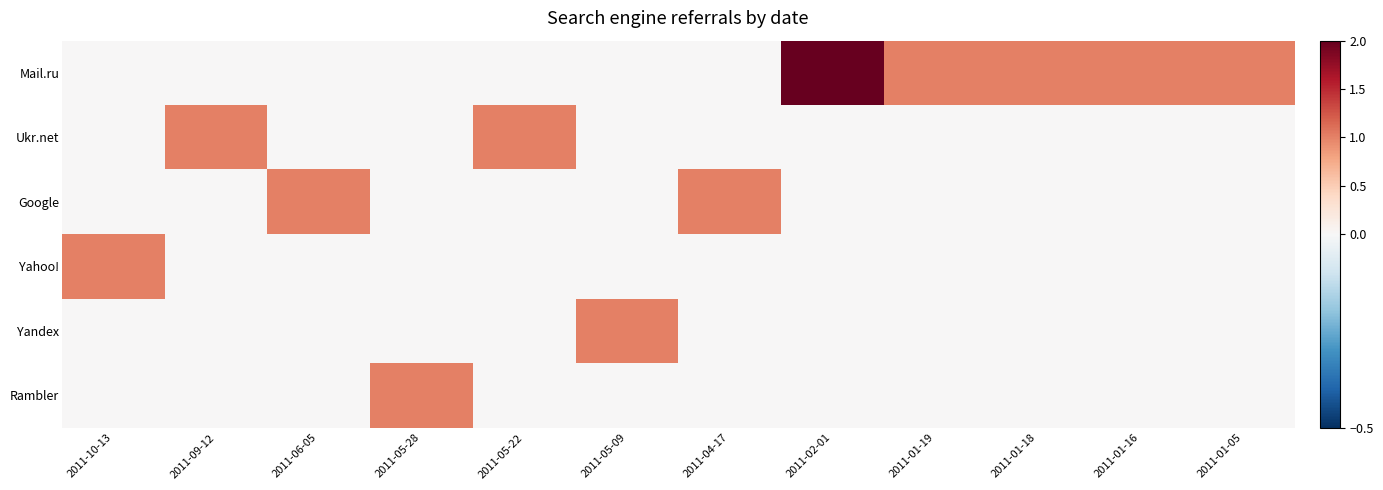

Reading left to right, extract all data points from this chart.

Mail.ru: 2011-10-13=0	2011-09-12=0	2011-06-05=0	2011-05-28=0	2011-05-22=0	2011-05-09=0	2011-04-17=0	2011-02-01=2	2011-01-19=1	2011-01-18=1	2011-01-16=1	2011-01-05=1
Ukr.net: 2011-10-13=0	2011-09-12=1	2011-06-05=0	2011-05-28=0	2011-05-22=1	2011-05-09=0	2011-04-17=0	2011-02-01=0	2011-01-19=0	2011-01-18=0	2011-01-16=0	2011-01-05=0
Google: 2011-10-13=0	2011-09-12=0	2011-06-05=1	2011-05-28=0	2011-05-22=0	2011-05-09=0	2011-04-17=1	2011-02-01=0	2011-01-19=0	2011-01-18=0	2011-01-16=0	2011-01-05=0
Yahoo!: 2011-10-13=1	2011-09-12=0	2011-06-05=0	2011-05-28=0	2011-05-22=0	2011-05-09=0	2011-04-17=0	2011-02-01=0	2011-01-19=0	2011-01-18=0	2011-01-16=0	2011-01-05=0
Yandex: 2011-10-13=0	2011-09-12=0	2011-06-05=0	2011-05-28=0	2011-05-22=0	2011-05-09=1	2011-04-17=0	2011-02-01=0	2011-01-19=0	2011-01-18=0	2011-01-16=0	2011-01-05=0
Rambler: 2011-10-13=0	2011-09-12=0	2011-06-05=0	2011-05-28=1	2011-05-22=0	2011-05-09=0	2011-04-17=0	2011-02-01=0	2011-01-19=0	2011-01-18=0	2011-01-16=0	2011-01-05=0